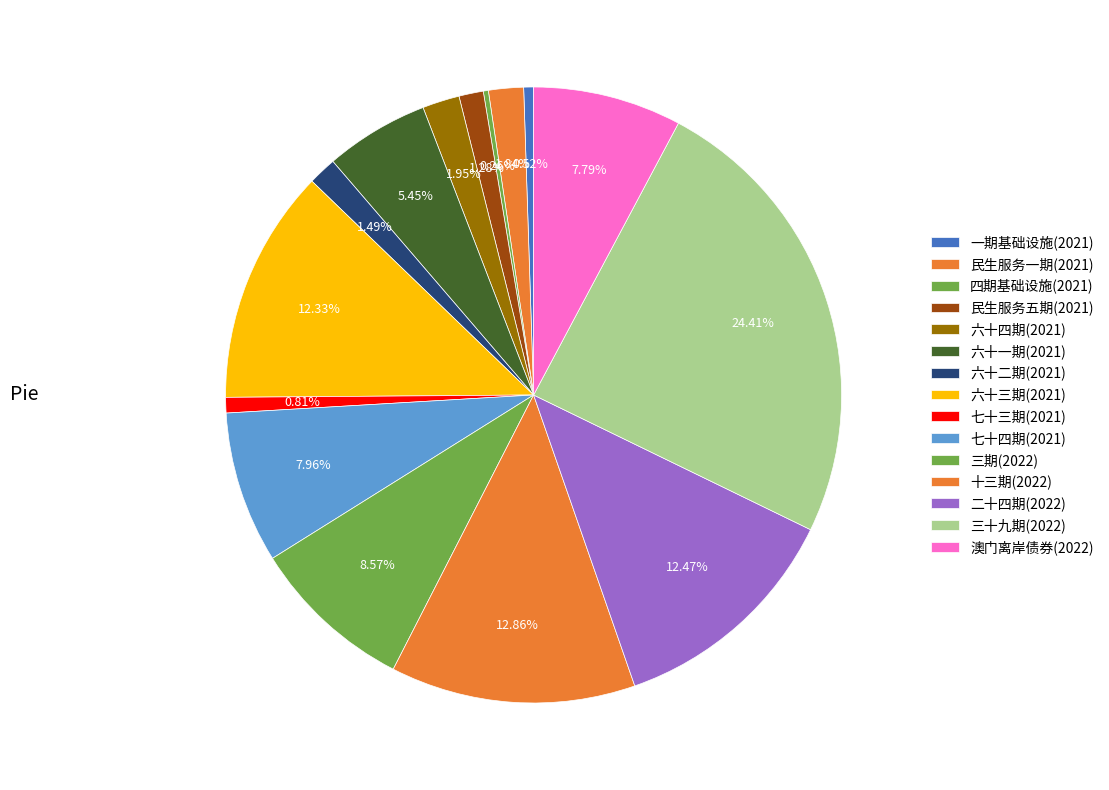

Which slice is the largest?

2022年广东省政府专项债券（三十九期）